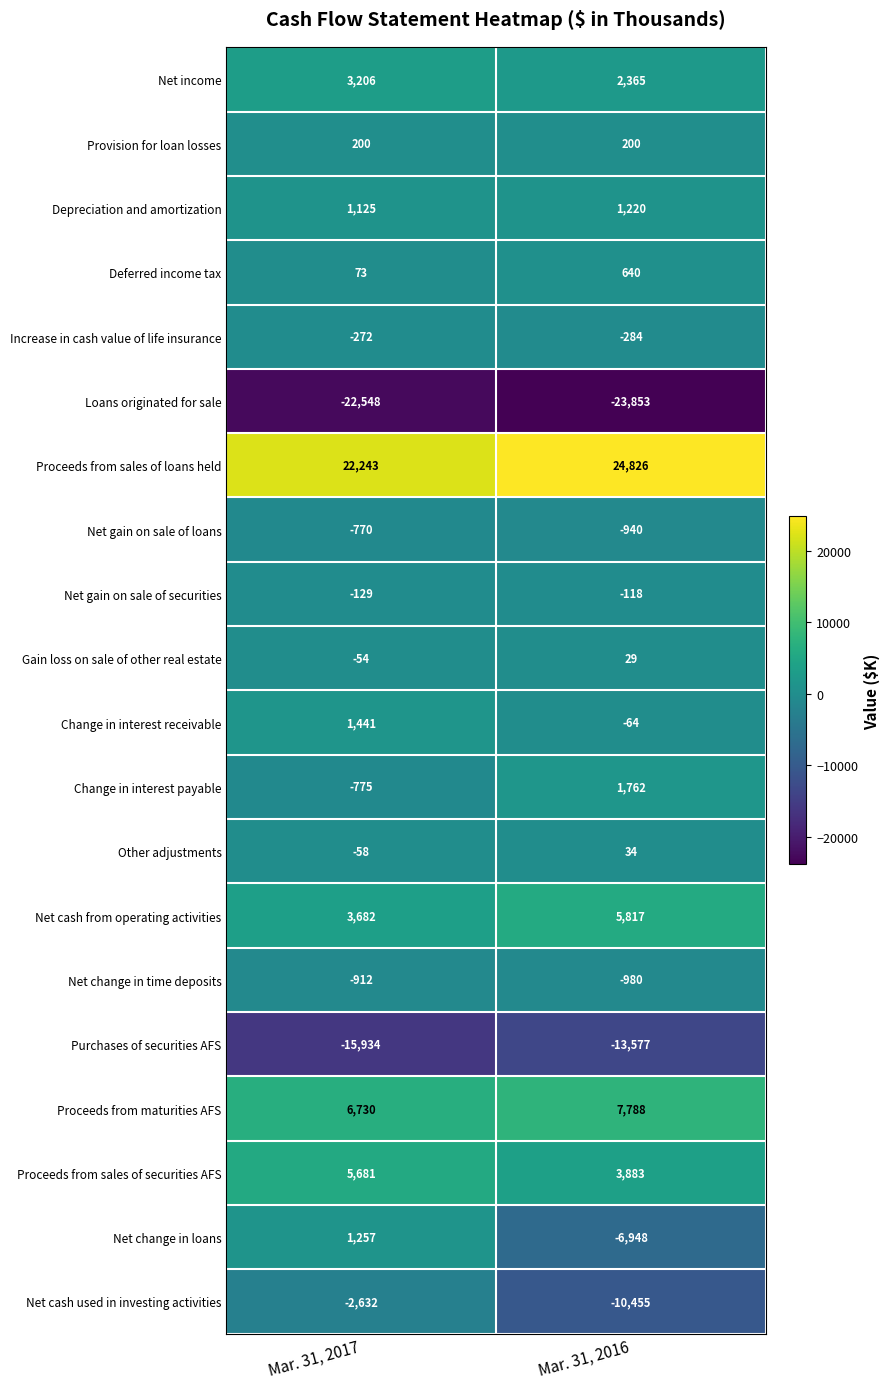

What is the average value of the Proceeds from maturities AFS series?

7259